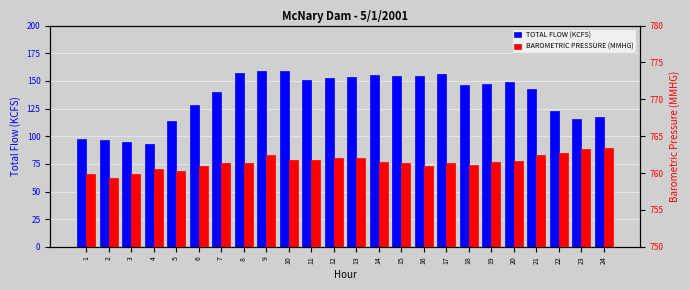

What is the value of the TOTAL FLOW (KCFS) bar at the 21st from the left?

142.7